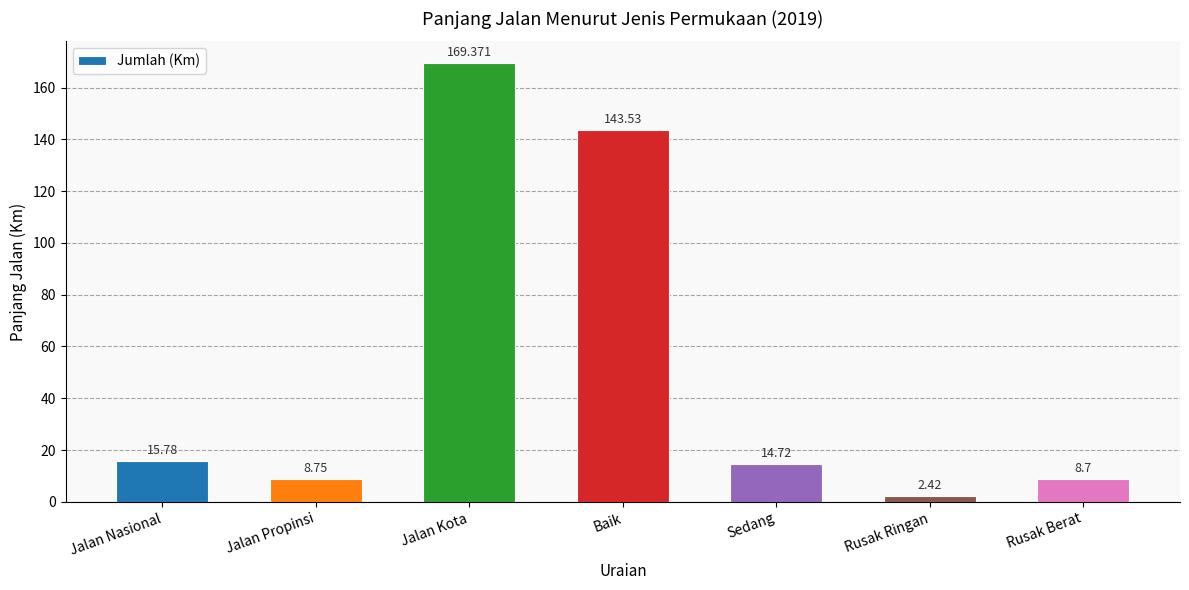

Which category has the highest value across all series?

Jalan Kota